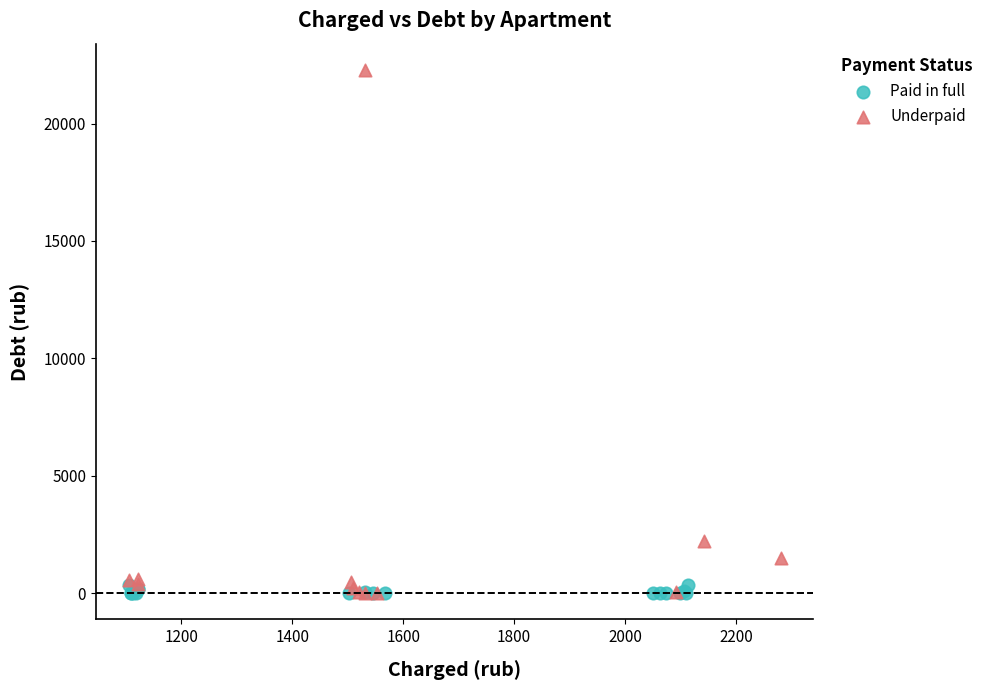

Which series has the largest Y range (max minus min)?

Underpaid